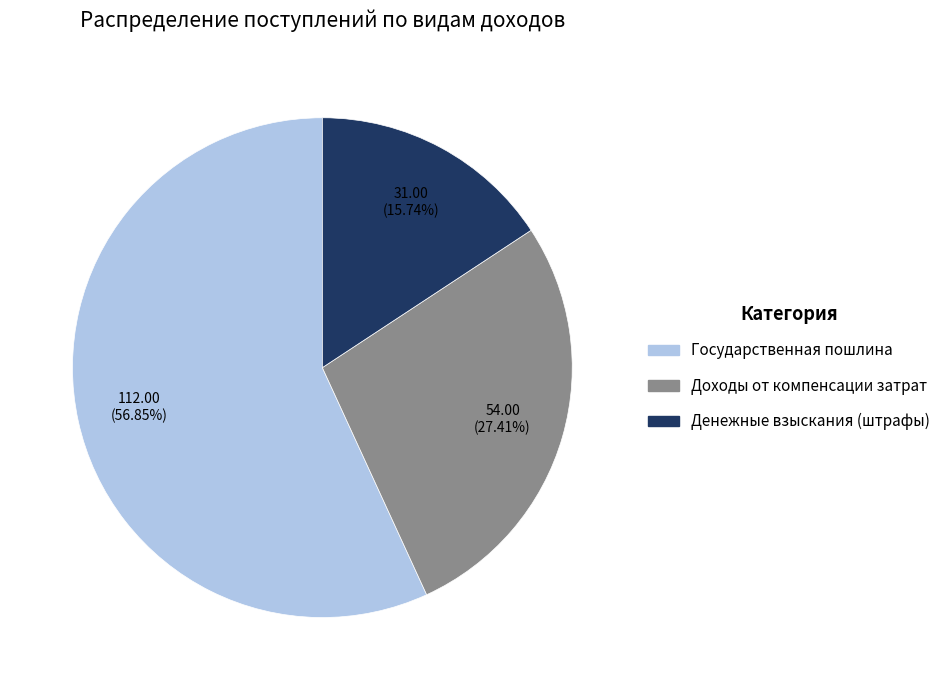

How many segments does this pie chart have?

3